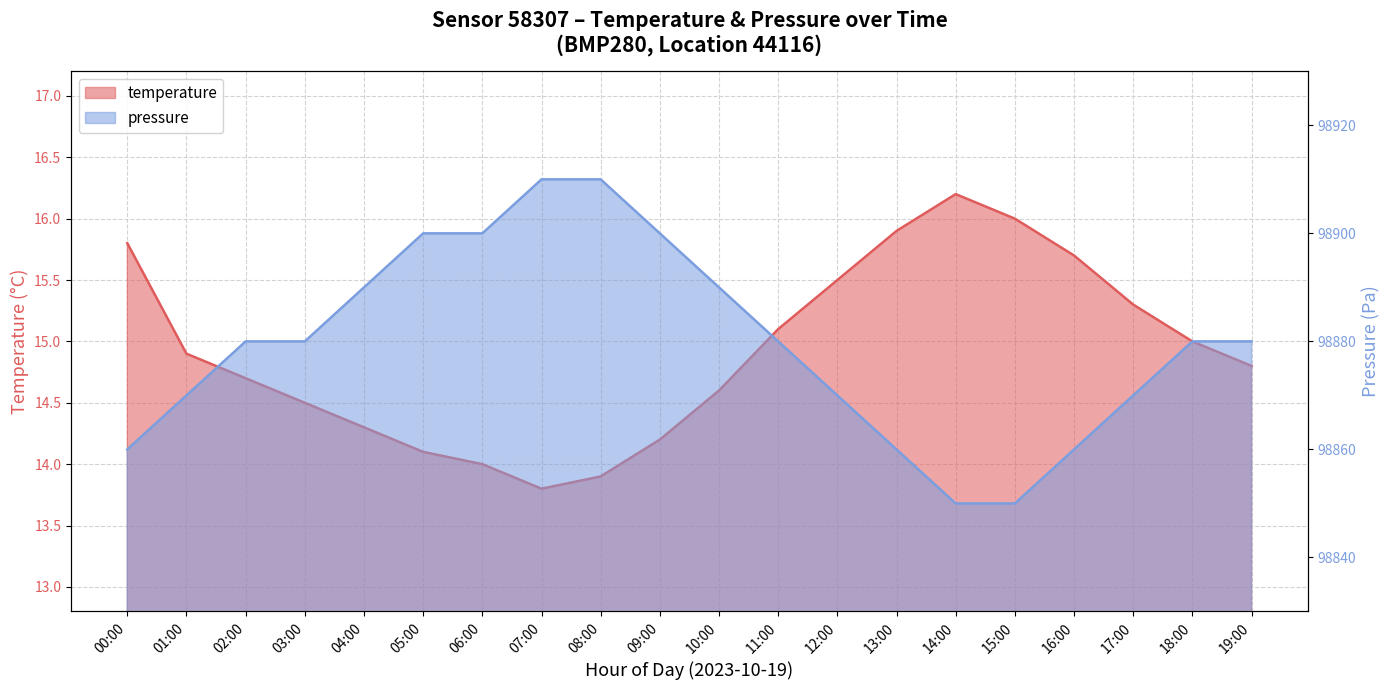

What is the difference between the second highest and second lowest values in the pressure series?

60.0